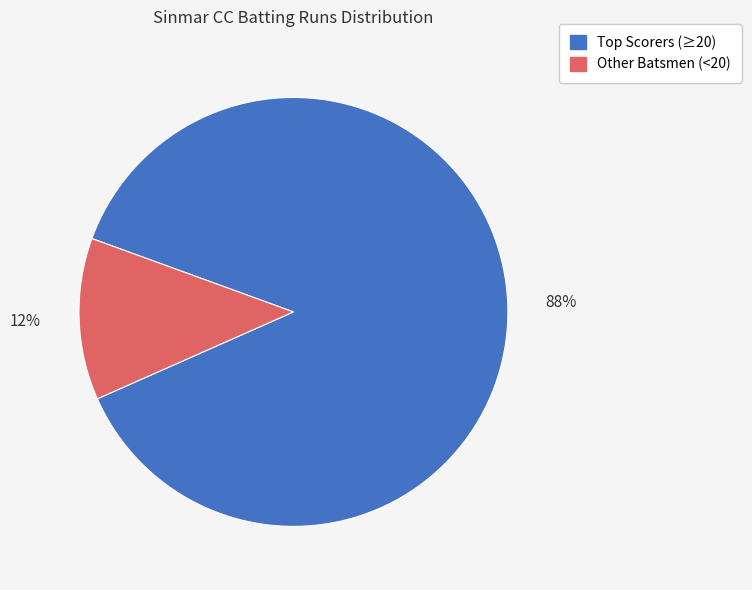

What percentage is the Other Batsmen (<20) slice, to the nearest percent?

12%